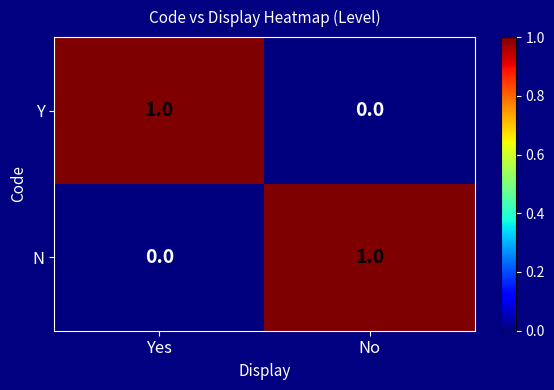

At which label does Y reach its peak?

Yes